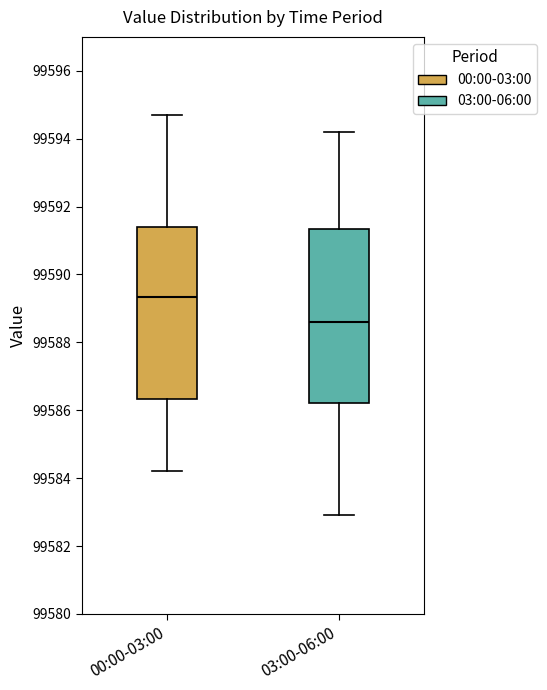

Reading left to right, transcribe this box plot: for each box, give where its median line is, the range the box spans, and where its two whiskers end, as read against the y-axis. The values are not printed on the chart, so give them approximately, as read against the axis.

00:00-03:00: median 99589.4, box 99586.4 to 99591.4, whiskers 99584.2 to 99594.8
03:00-06:00: median 99588.6, box 99586.2 to 99591.4, whiskers 99583.0 to 99594.2